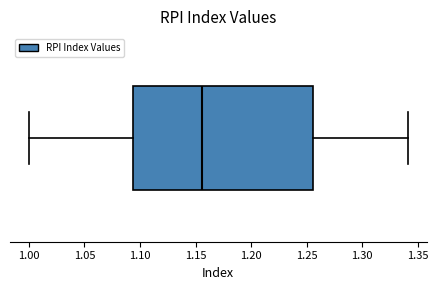

Where does the right whisker of the box end on the x-axis? The values are not printed on the chart, so give them approximately, as read against the axis.

1.340